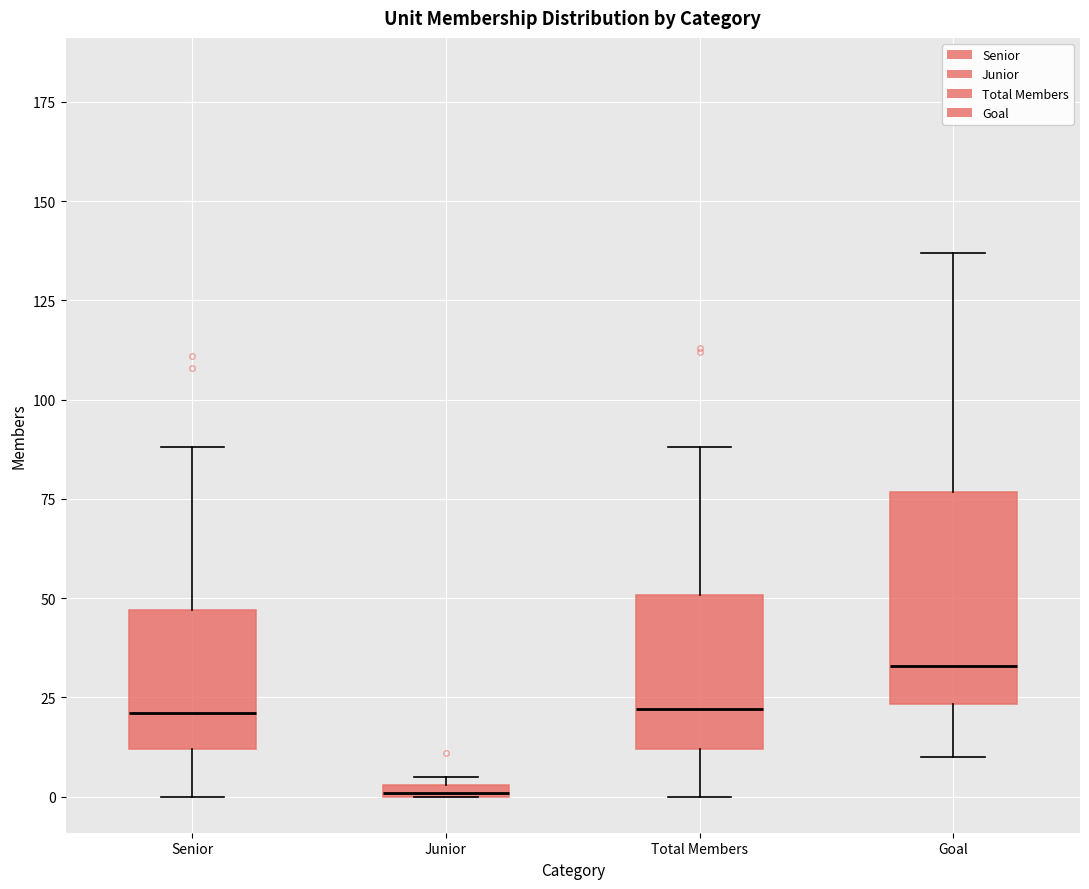

Which box is the tallest, from its lower edge to its upper edge?

Goal